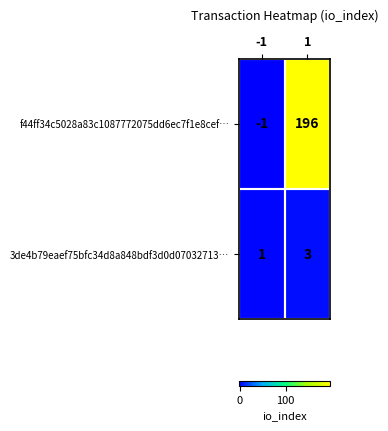

What is the sum of the f44ff34c5028a83c1087772075dd6ec7f1e8cef… values at 1 and -1?

195